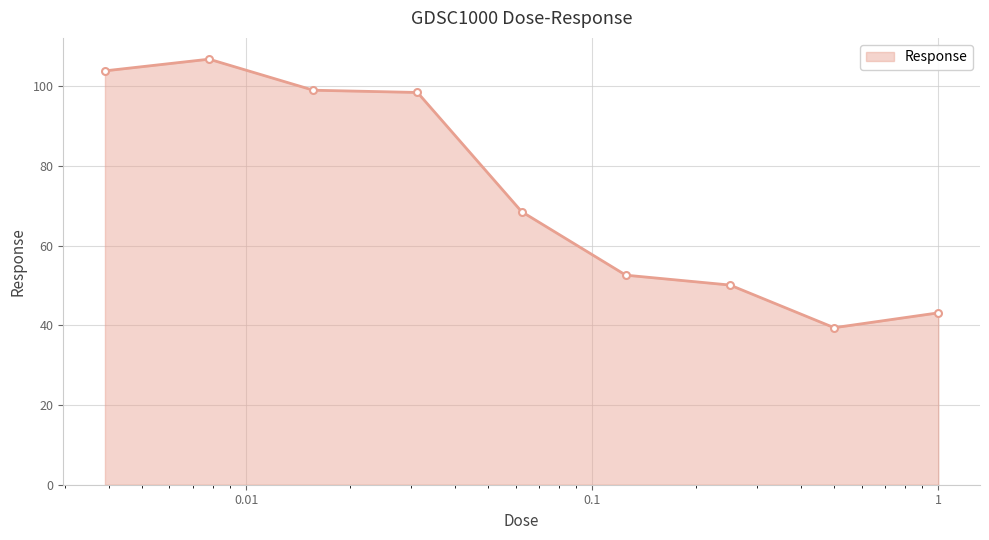

True or false: the data has more than 0 interior local peaks.

True